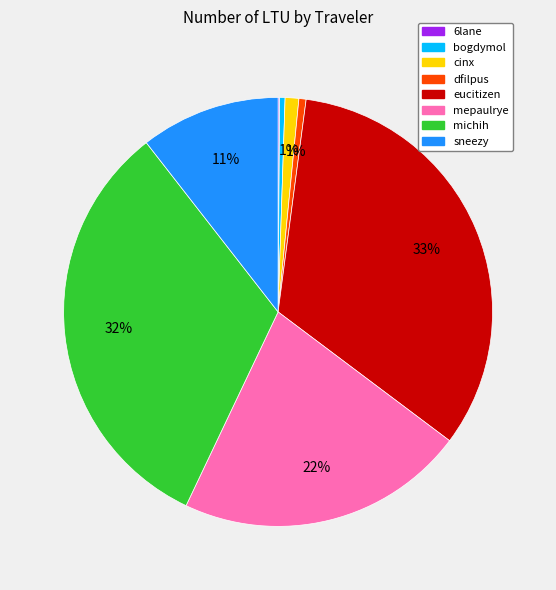

Is cinx the majority of the pie?

No